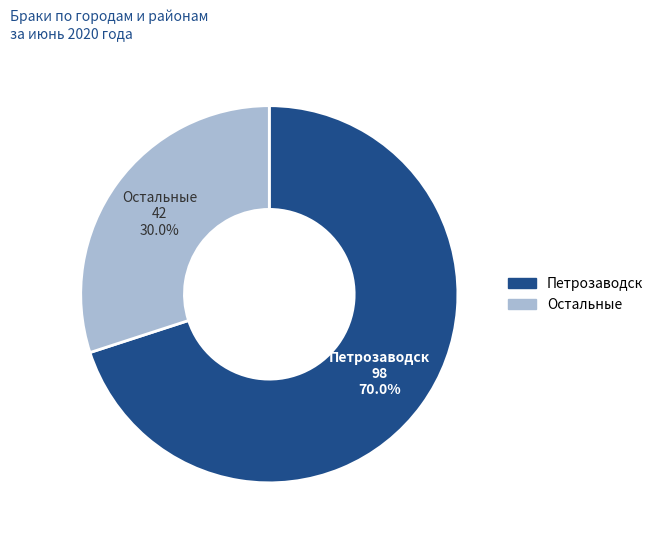

Is there any slice that represents more than half of the pie?

Yes